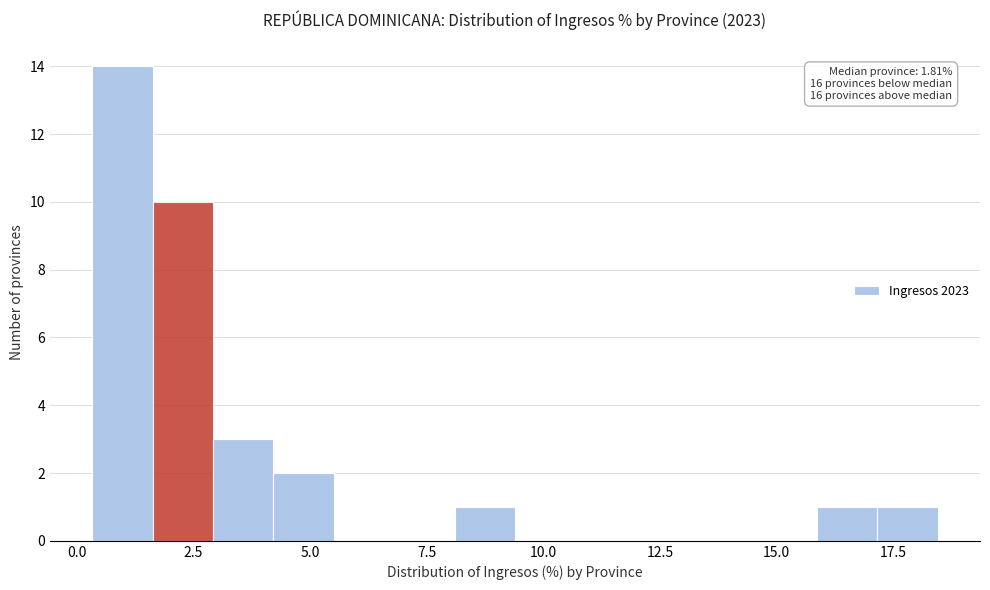

Read against the x-axis, roughly where is the centre of the tallest bar?

1.0